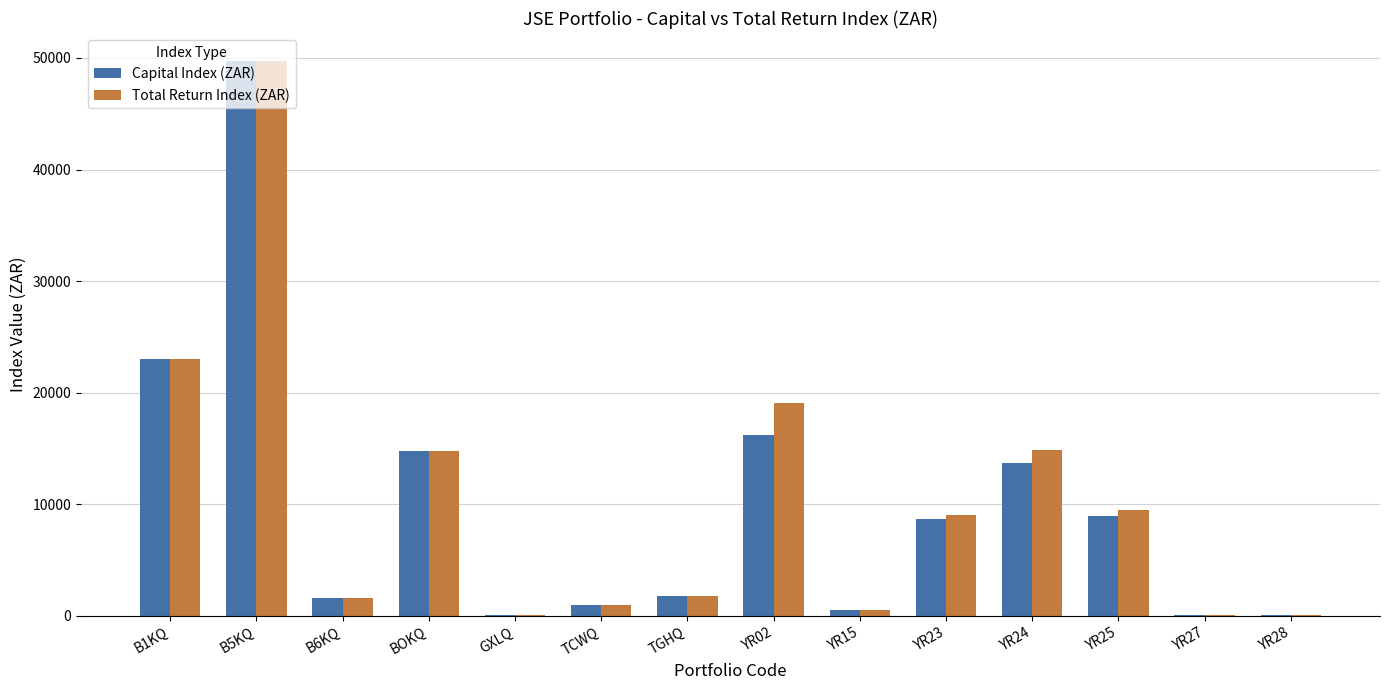

What is the total value across all series at B1KQ?

46076.3